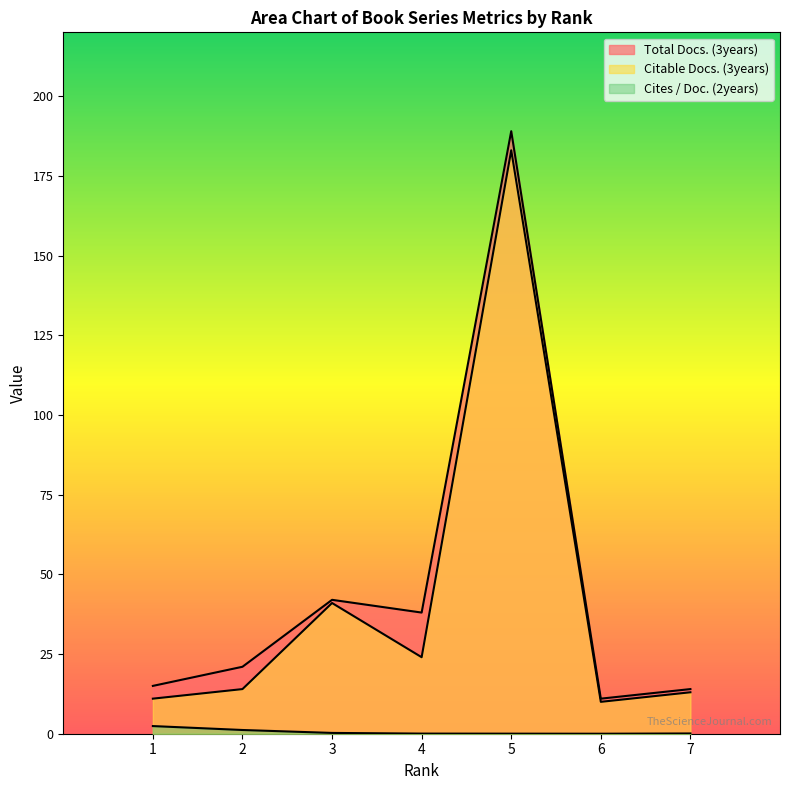

How many categories are shown in the chart?

7